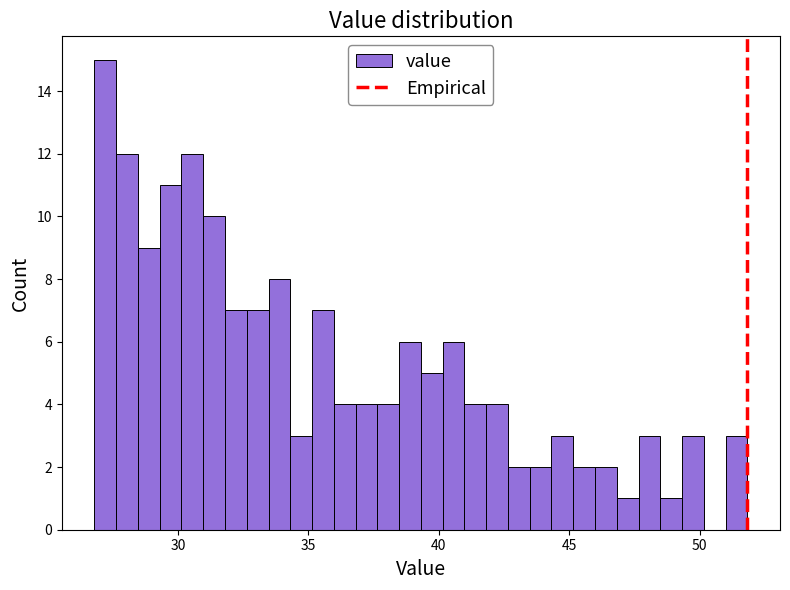

Around what value on the x-axis is the tallest bar? Give the approximate position of its centre, as read against the axis.

27.0